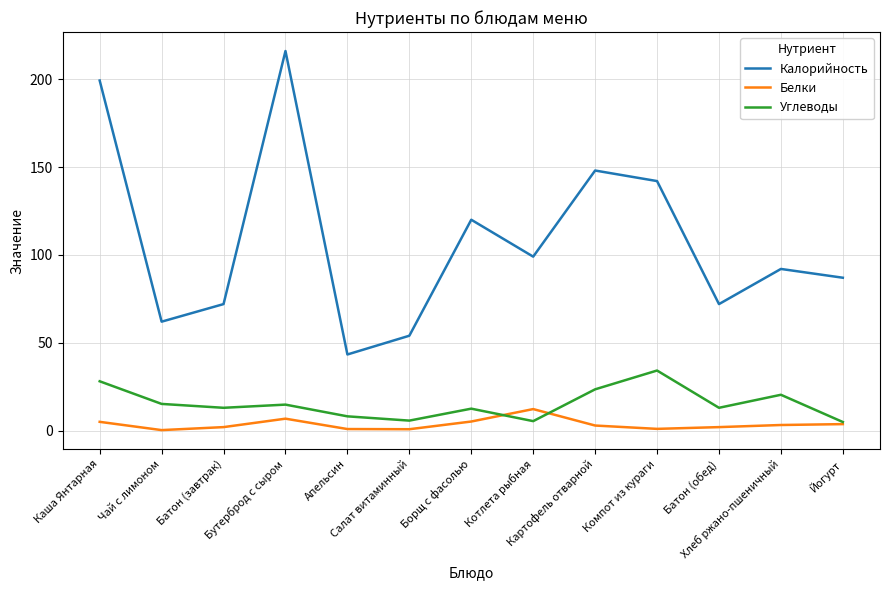

What is the sum of all Углеводы values?

198.8